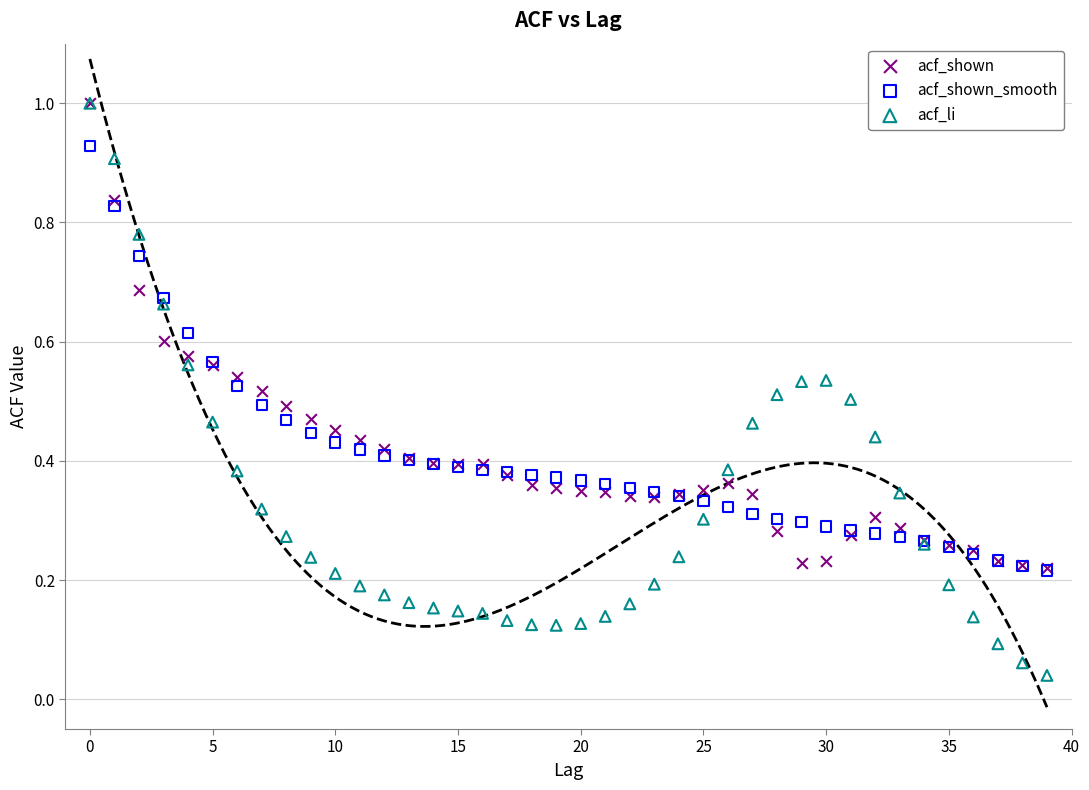

What are all the series names shown in the legend?

acf_shown, acf_shown_smooth, acf_li